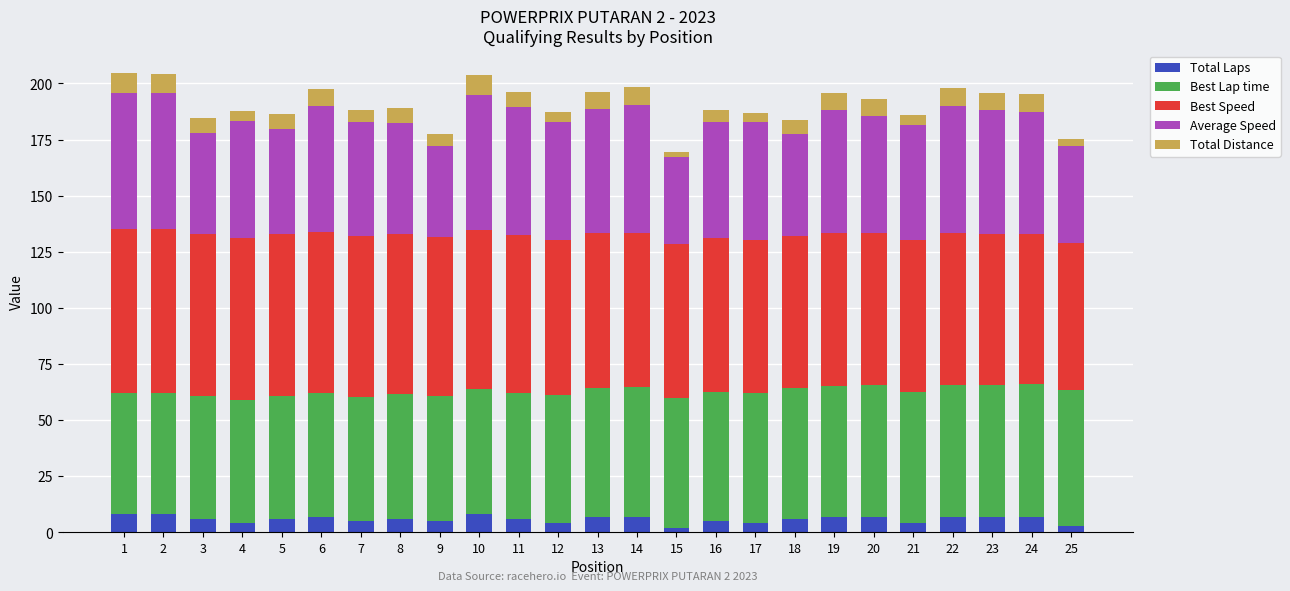

What is the total value across all series at 1?

204.5